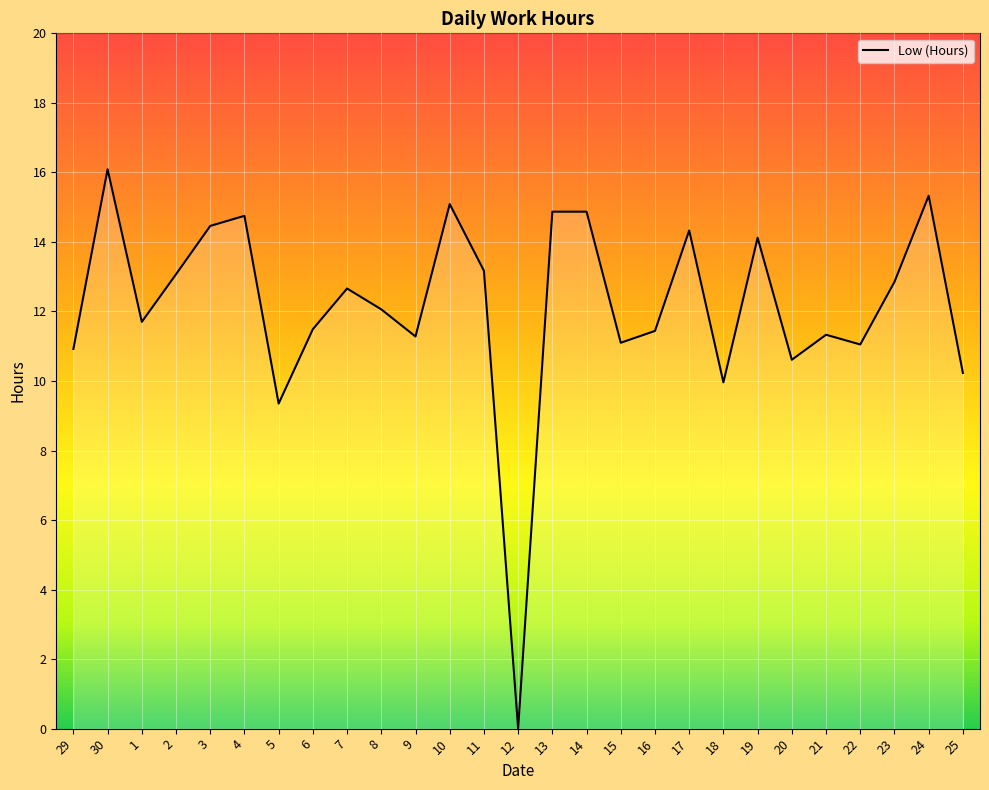

Does the chart have visible grid lines?

Yes